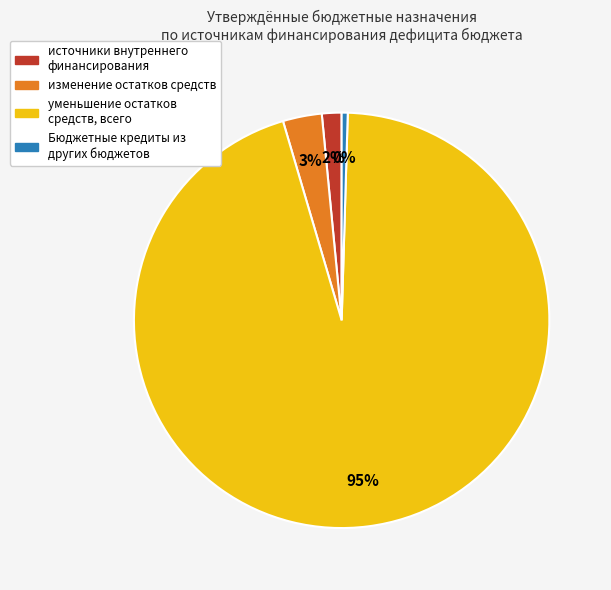

To the nearest percent, what is the average slice percentage?

25%